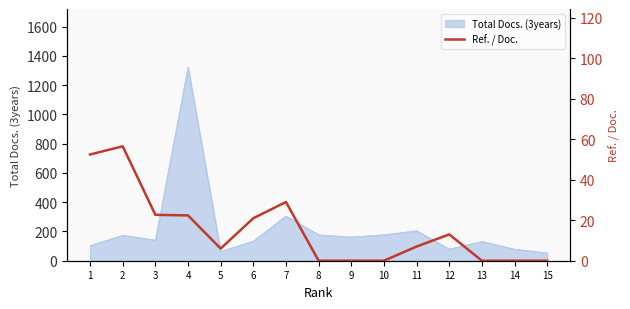

How many points are lower than both their immediate neighbors (excluding endpoints)?

1